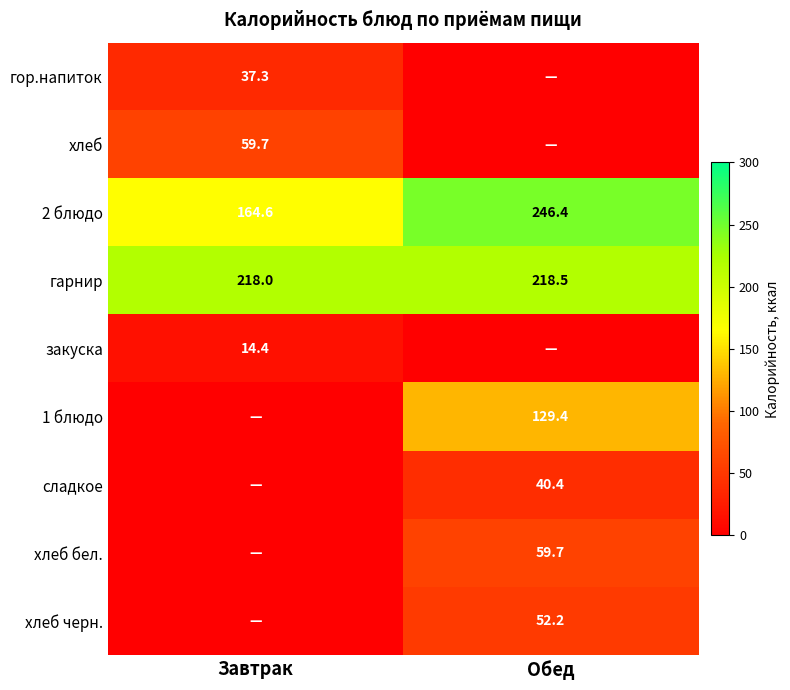

The value of сладкое at Обед is 40.4. True or false?

True